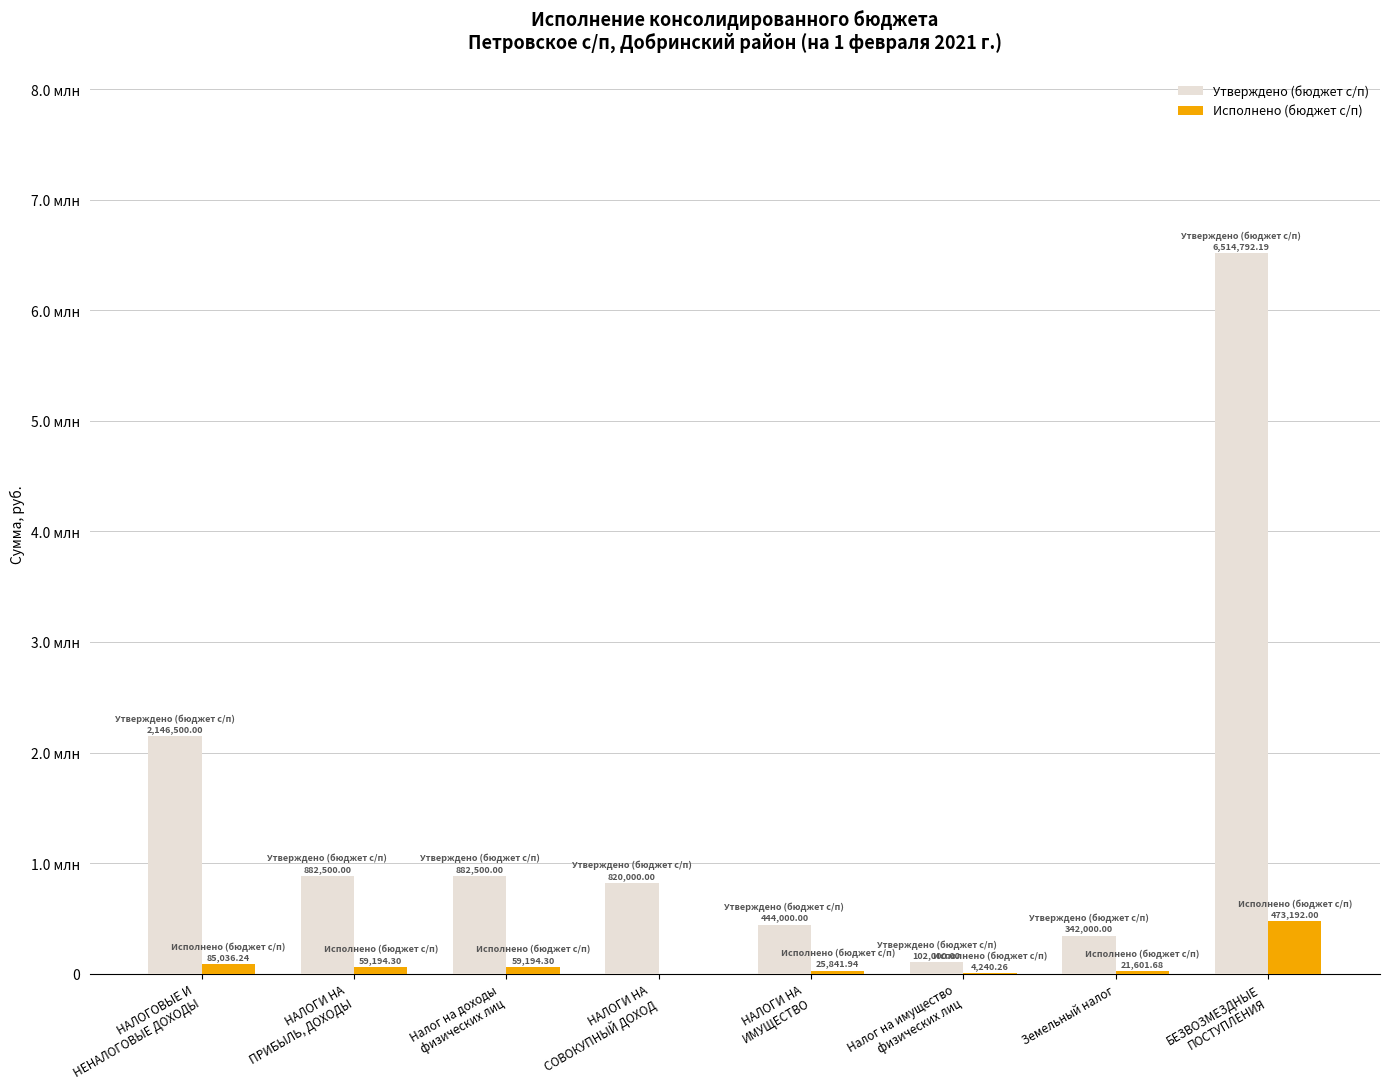

Does the chart contain stacked bars?

No